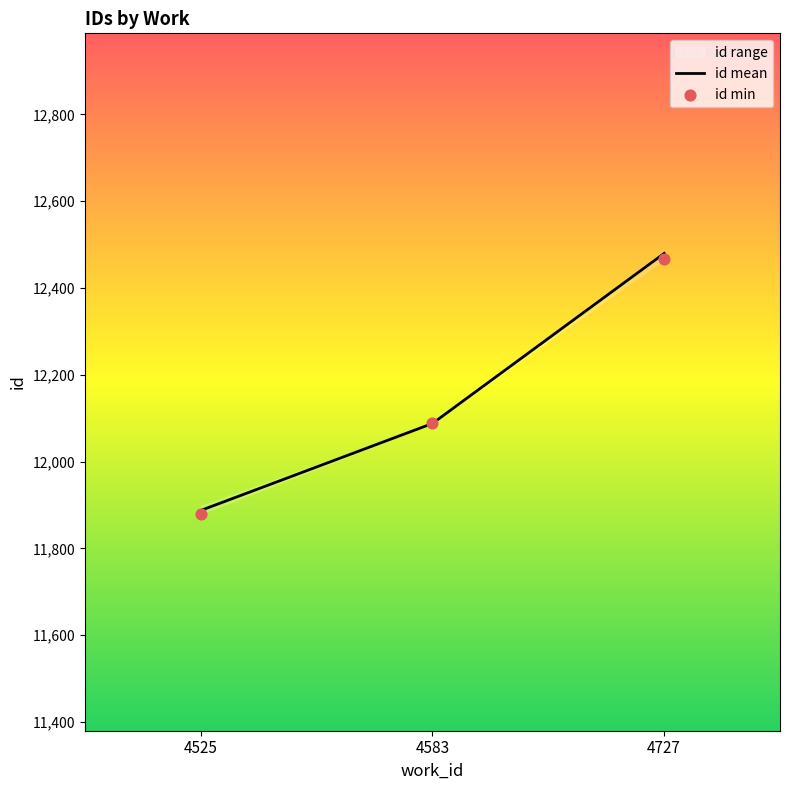

Which series contains the highest Y value?

id mean